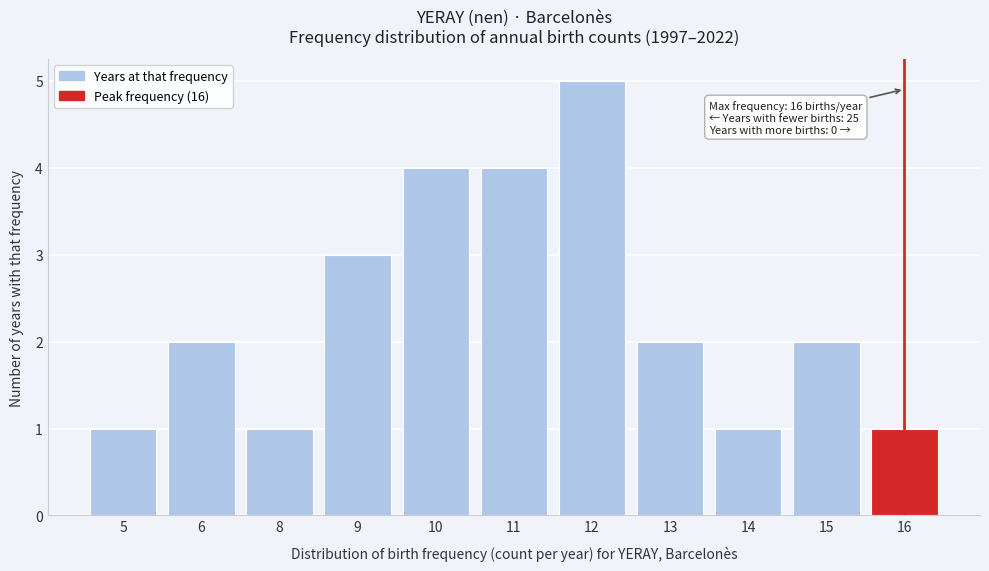

Reading left to right, list all the values displayed in this chart.

5=1	6=2	8=1	9=3	10=4	11=4	12=5	13=2	14=1	15=2	16=1